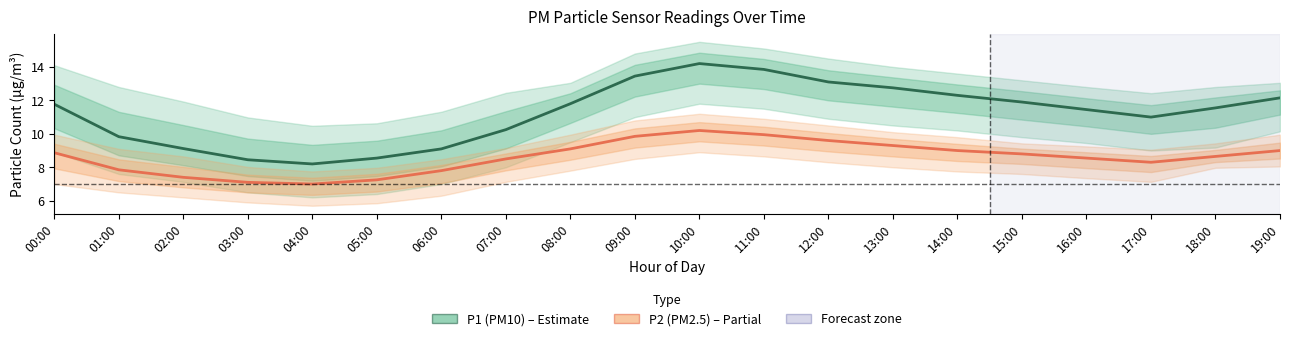

The P2 (PM2.5) series shows 15.7 at 11:00. True or false?

False